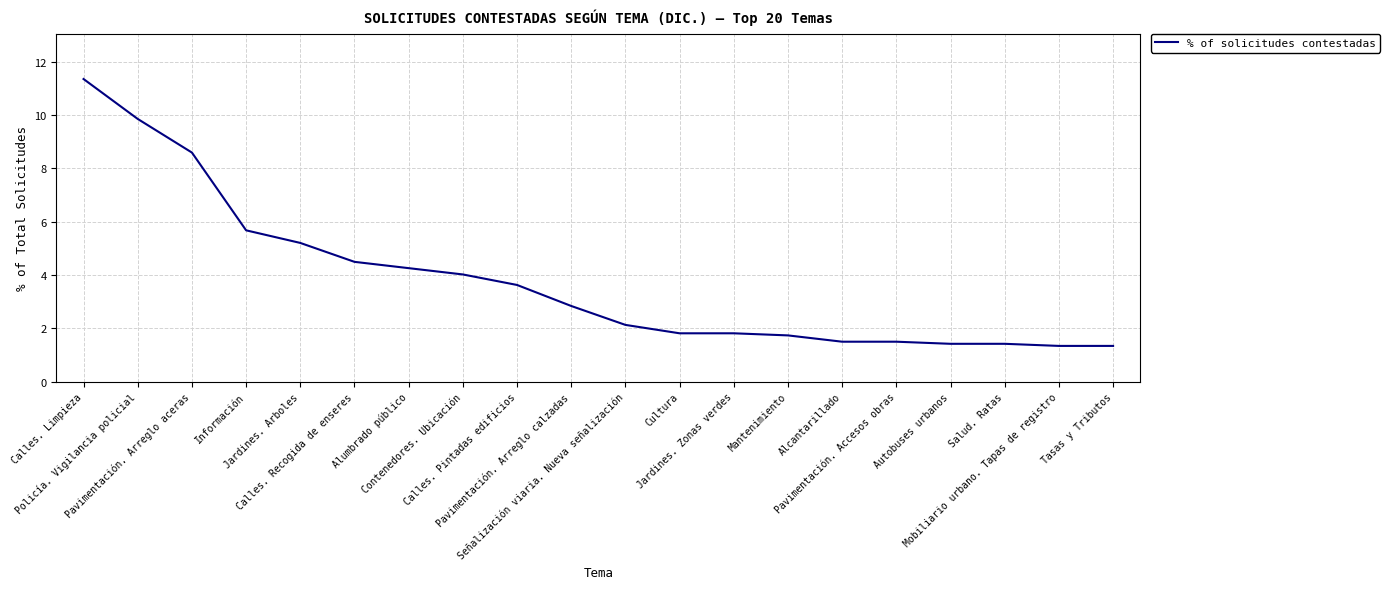

Is it true that the value at Tasas y Tributos is 1.3?

True